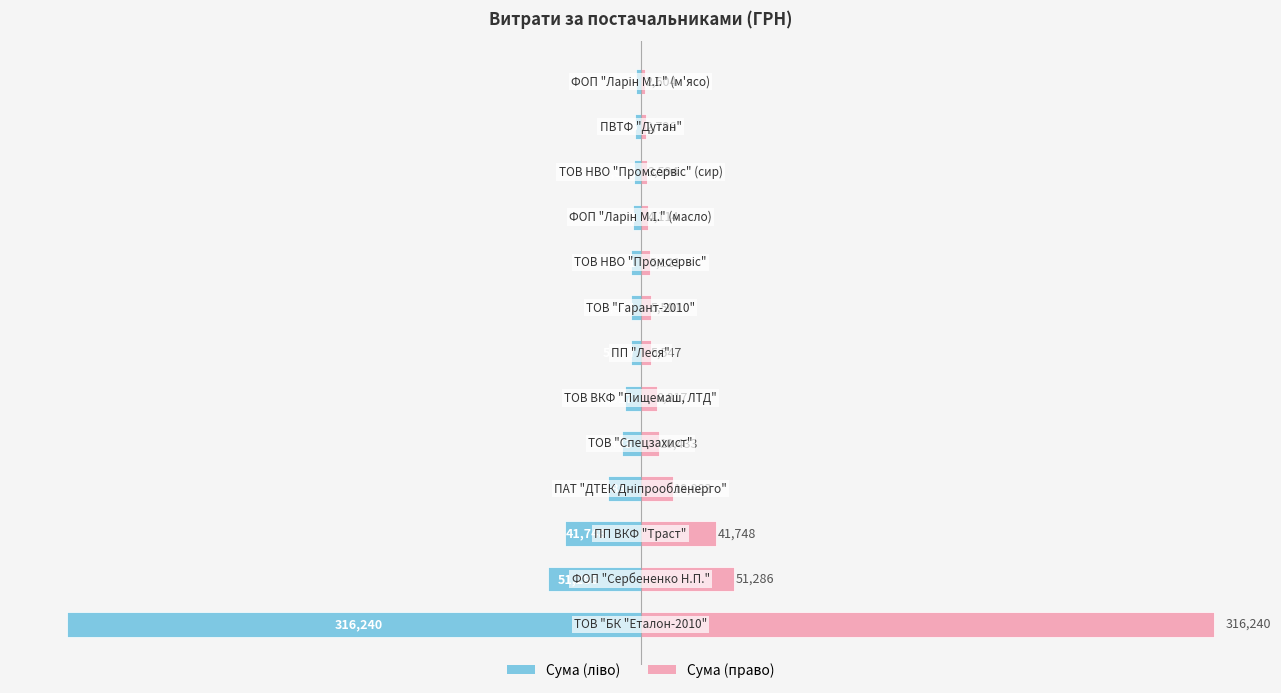

How many bars are there in total?

26